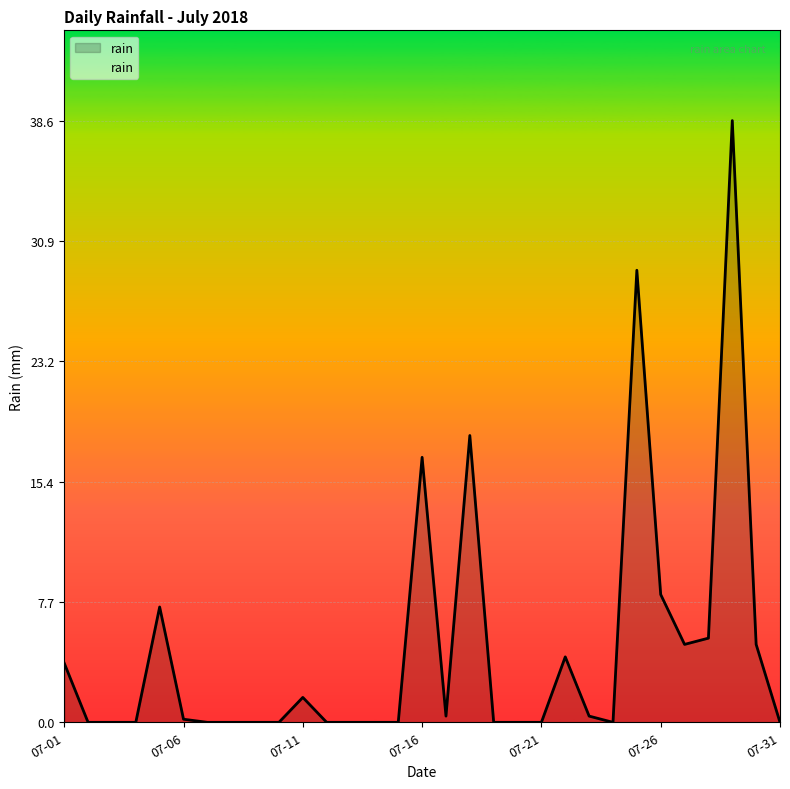

What is the difference between the maximum and minimum values?

38.6